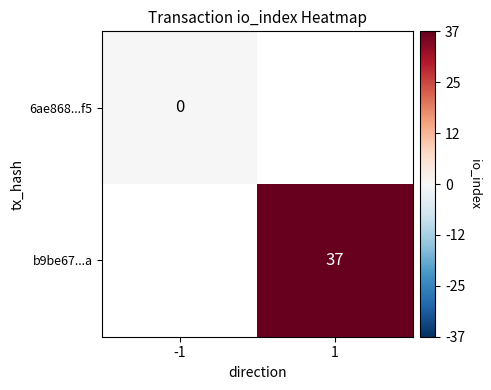

At how many categories does at least one series exceed 36?

1